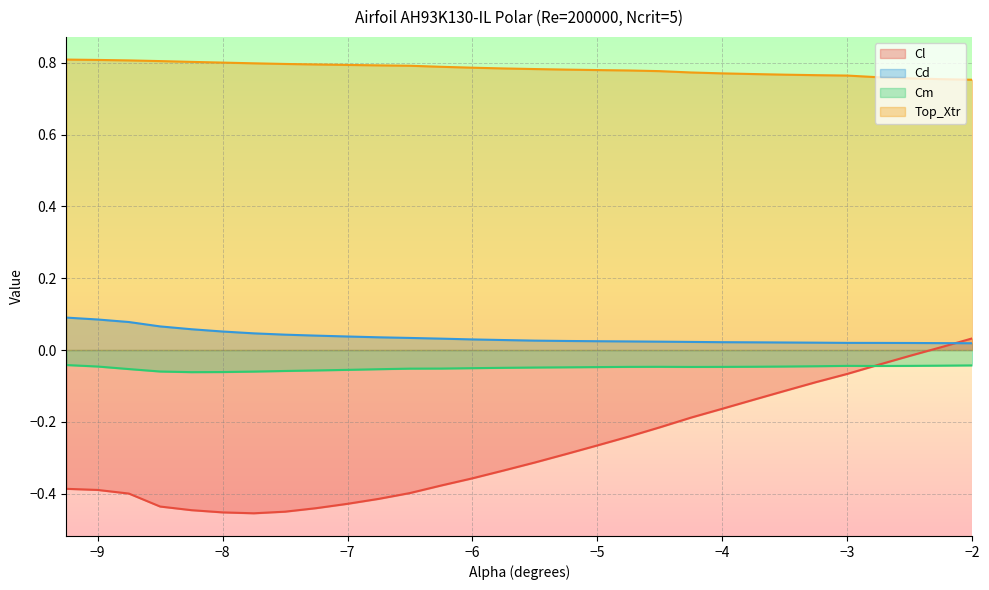

What is the total value across all series at -6.5?

0.4